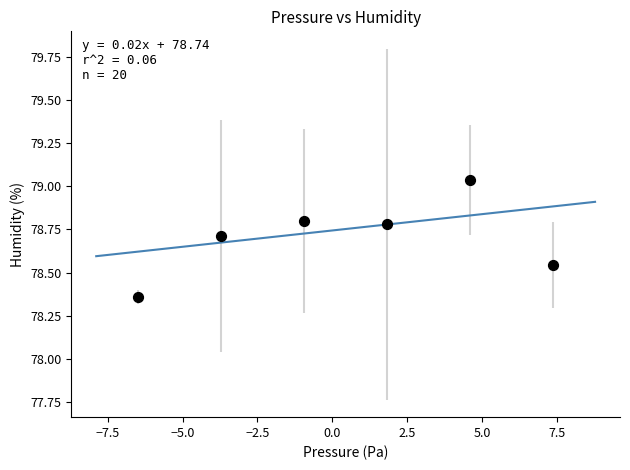

What is the range of X values (max minus min)?

13.9